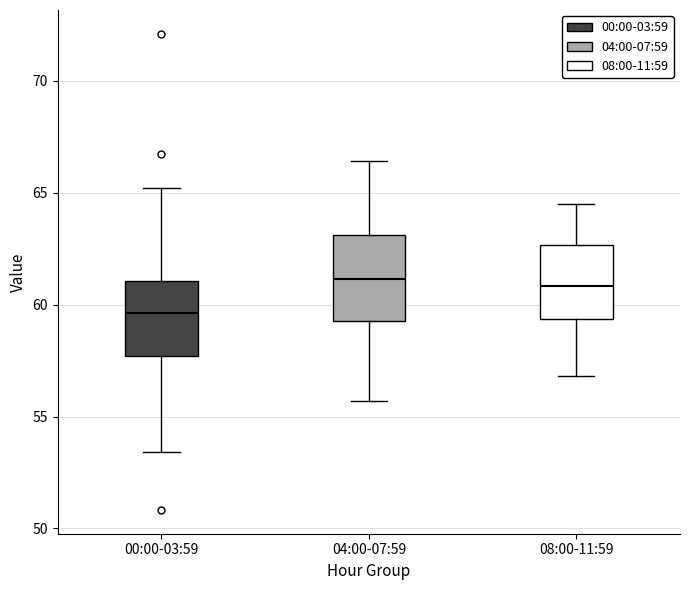

Reading left to right, transcribe this box plot: for each box, give where its median line is, the range the box spans, and where its two whiskers end, as read against the y-axis. The values are not printed on the chart, so give them approximately, as read against the axis.

00:00-03:59: median 59.5, box 57.5 to 61.0, whiskers 53.5 to 65.0
04:00-07:59: median 61.0, box 59.5 to 63.0, whiskers 55.5 to 66.5
08:00-11:59: median 61.0, box 59.5 to 62.5, whiskers 57.0 to 64.5